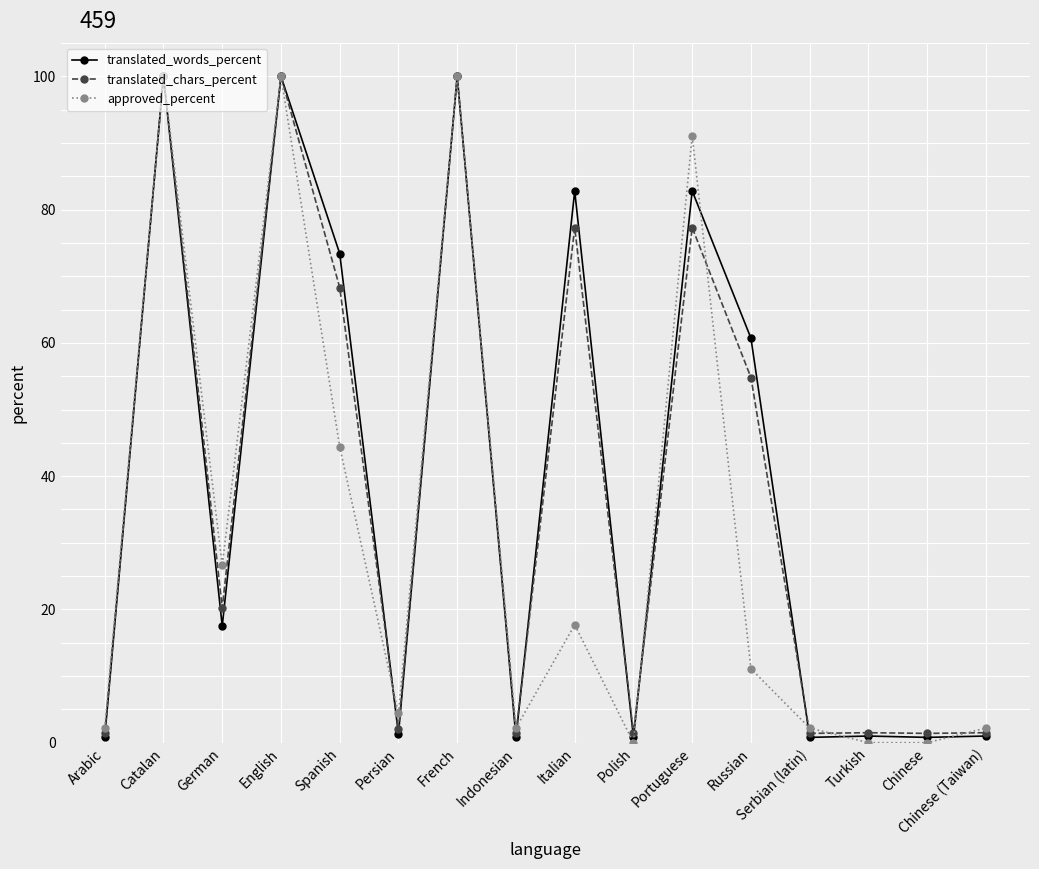

What is the label of the 13th point from the right?

English